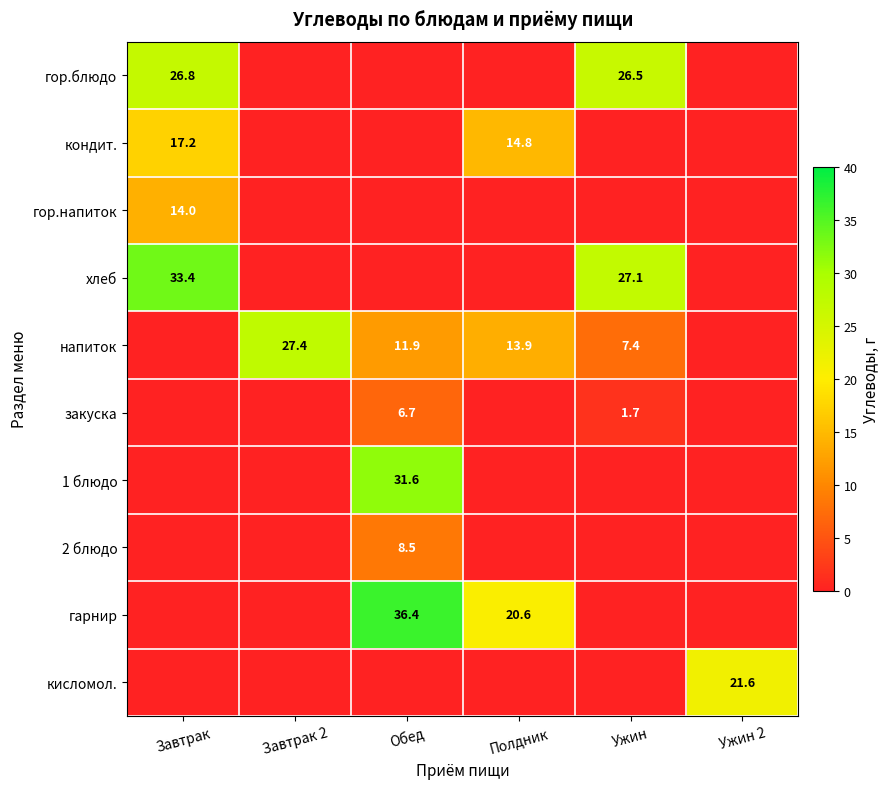

True or false: кондит. has a value of 22.0 at Полдник.

False